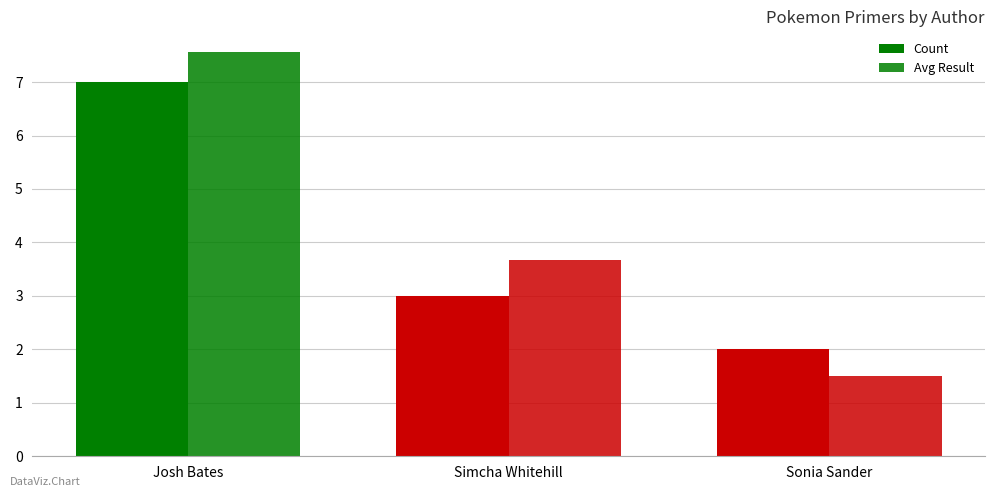

What is the difference between the maximum and minimum values in the Avg Result series?

6.1